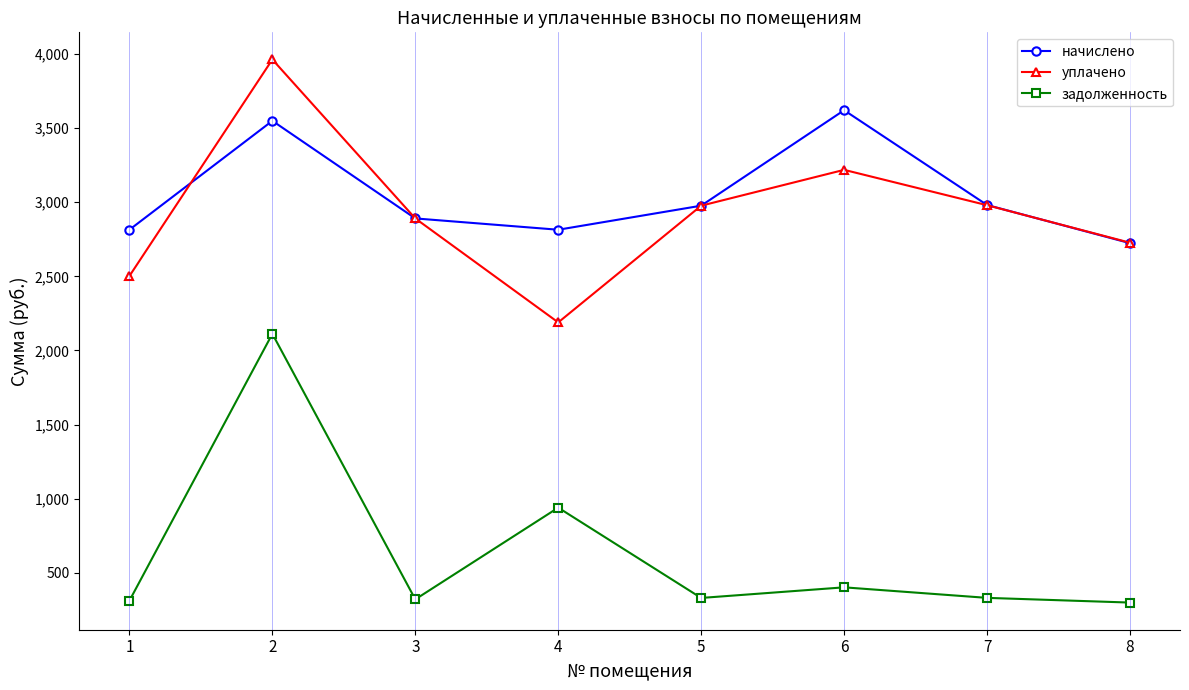

What is the difference between the maximum and second lowest values in the уплачено series?

1460.4